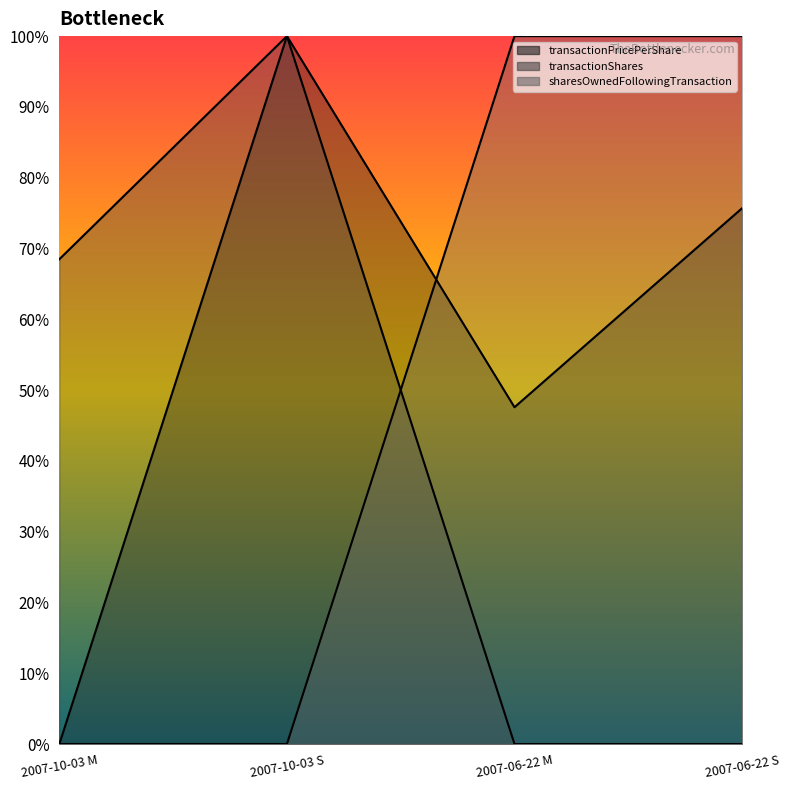

Which series has the largest total across all categories?

transactionPricePerShare